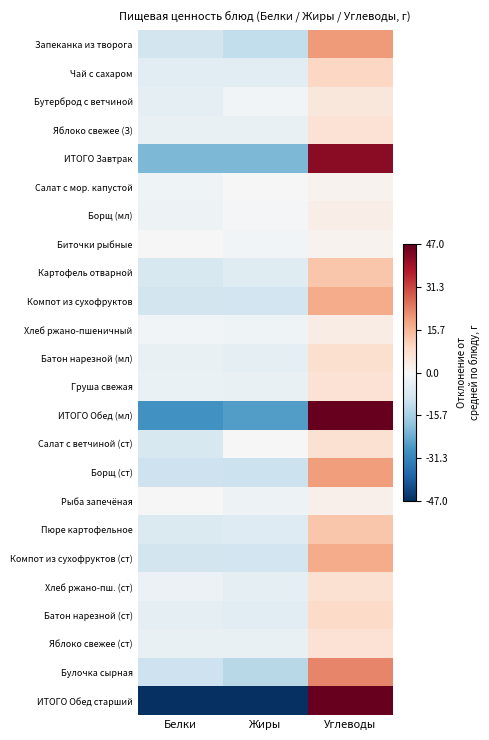

Which series has the widest spread of values?

ИТОГО Обед старший